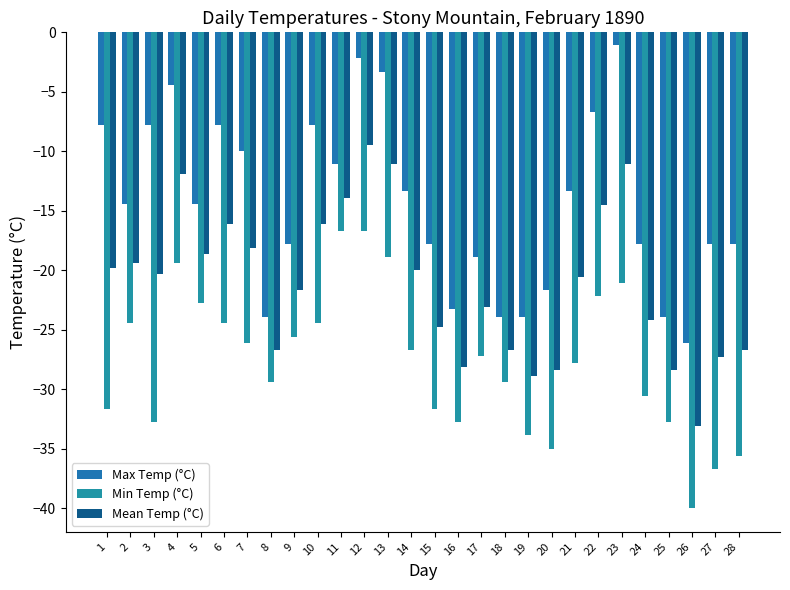

At which label does Max Temp (°C) first exceed -14?

1